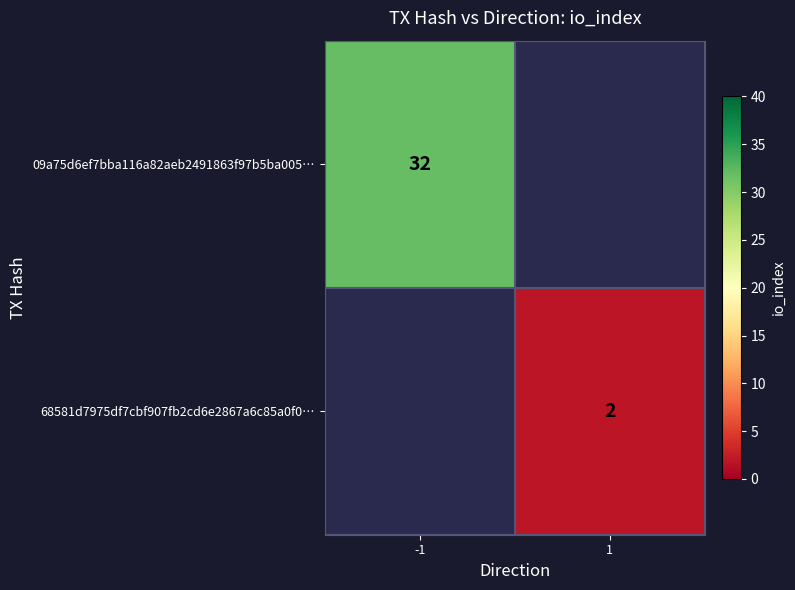

Which label corresponds to the smallest value in the chart?

1